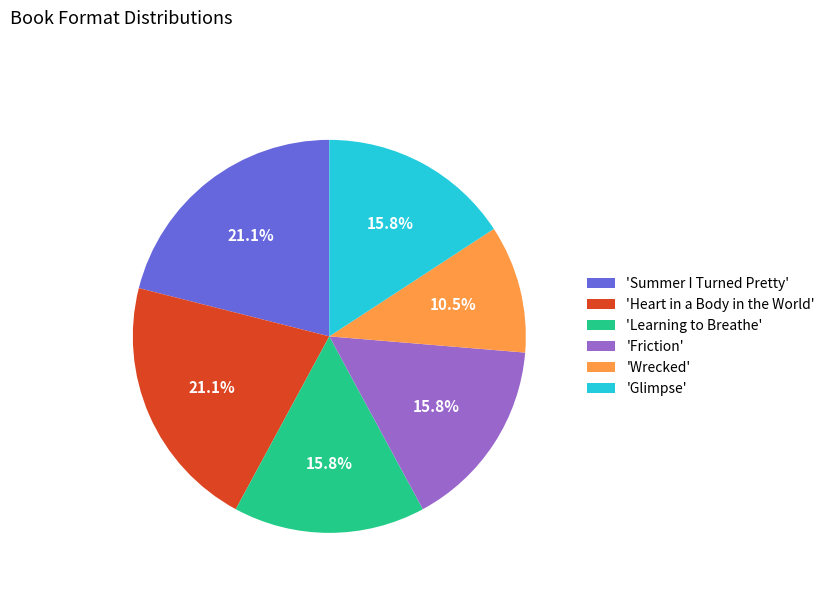

Count the number of slices in the pie.

6